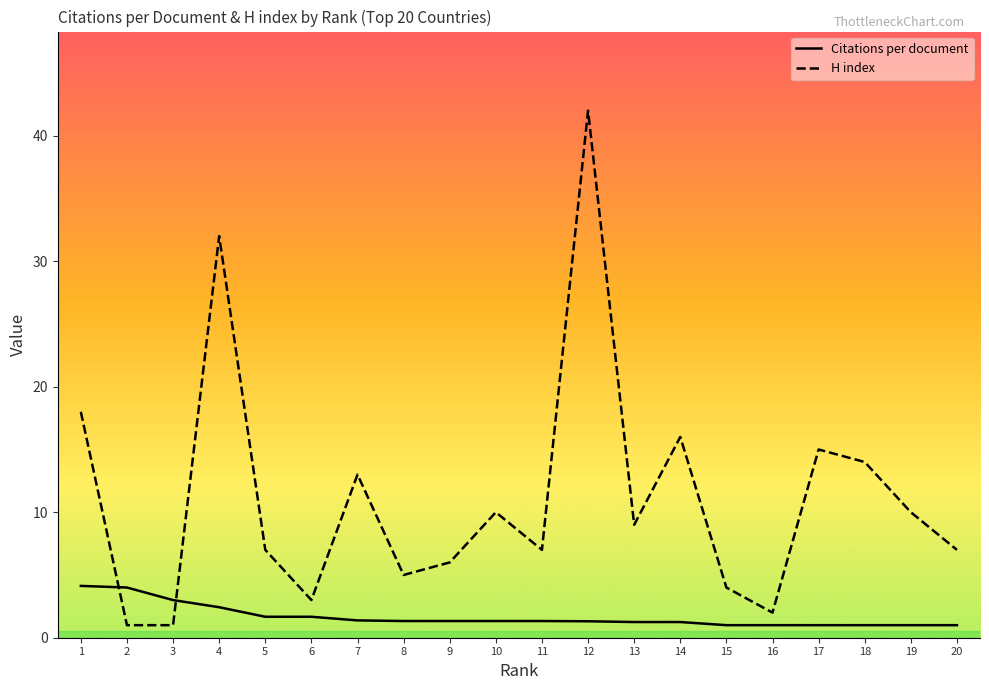

What is the total value across all series at 9?

7.3